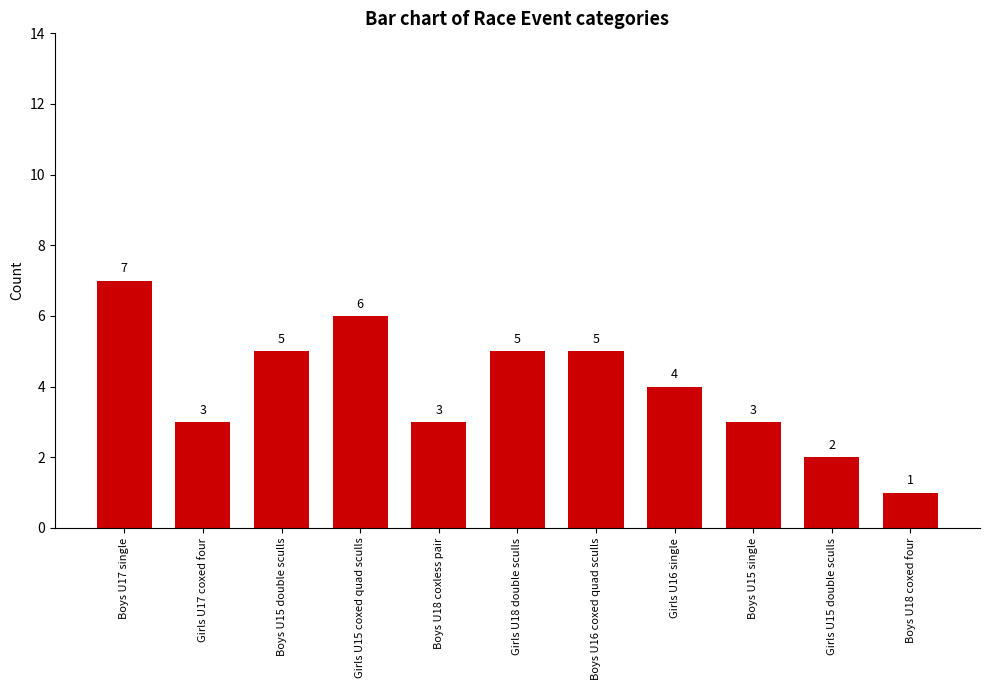

What is the minimum value shown in the chart?

1